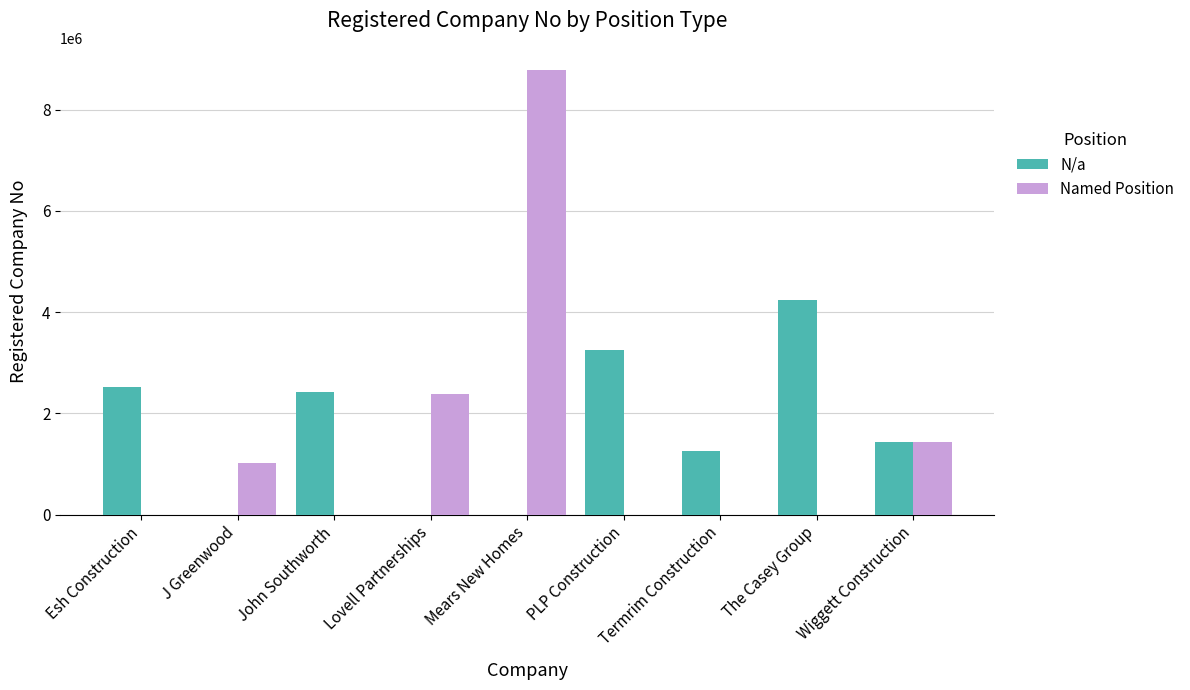

At which label is Named Position closest to 4390419?

Lovell Partnerships